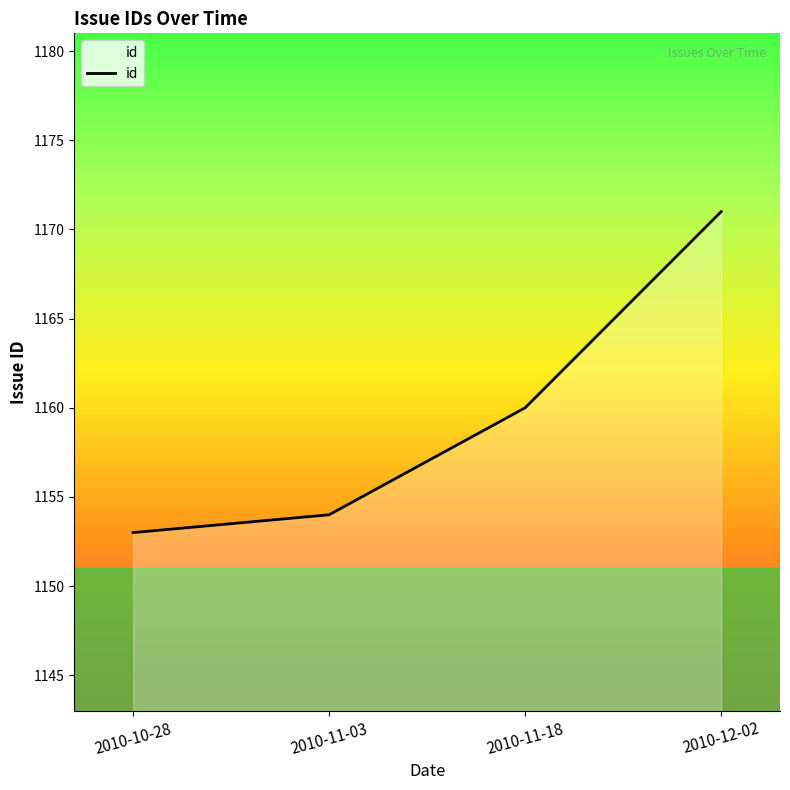

What is the minimum value shown in the chart?

1153